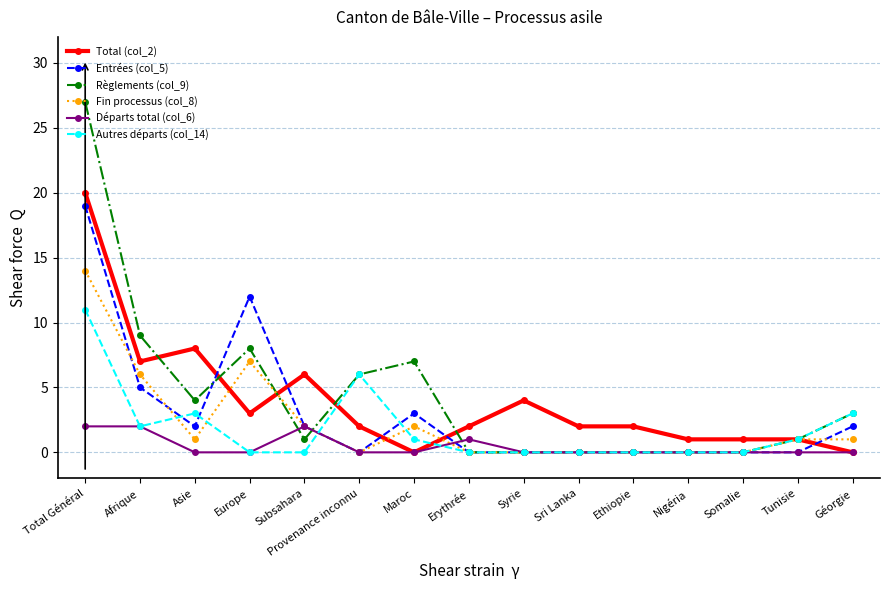

How many categories are shown in the chart?

15